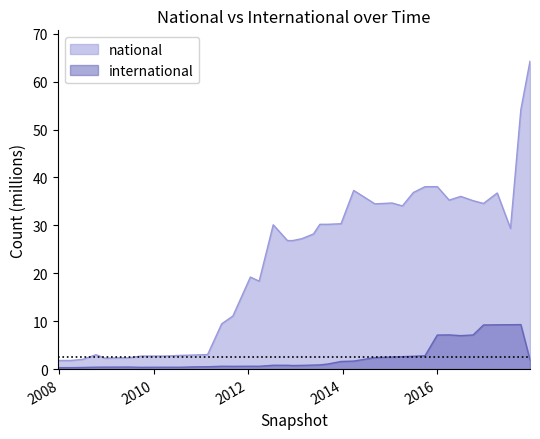

What is the label of the 34th point from the left?

2016-07-04